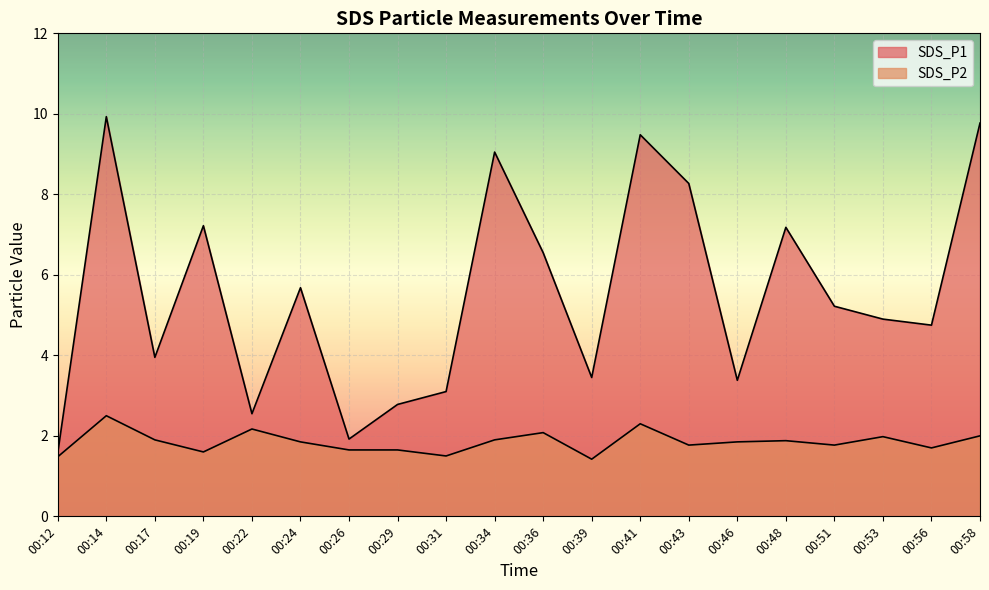

At which label is SDS_P1 closest to 5?

00:53